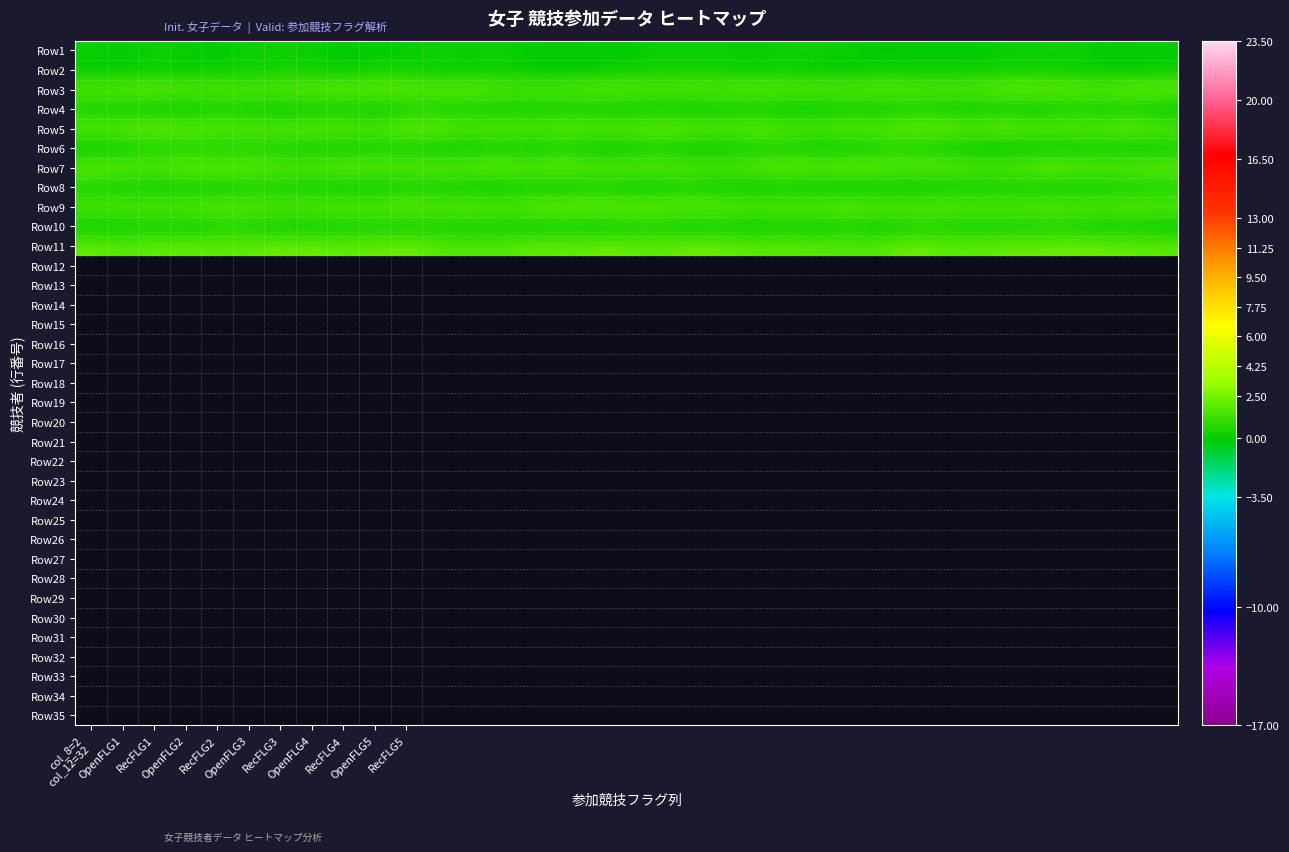

Reading left to right, transcribe all the data shown in this chart.

Row1: 0.2	-0.0	0.2	0.1	-0.2	0.3	0.2	0.2	-0.2	-0.0	-0.1	0.3	0.1	0.2	-0.0	-0.2	0.0	-0.3	0.2	0.1	0.2	-0.1	0.3	0.2	0.2	-0.2	-0.0	-0.3	-0.2	0.1	0.1	0.3	-0.1	-0.1	-0.0
Row2: -0.2	-0.2	-0.0	-0.2	0.1	-0.0	0.2	0.1	-0.1	0.2	0.2	-0.1	-0.1	0.1	-0.2	-0.2	-0.3	0.2	0.1	0.1	0.2	-0.0	0.0	-0.2	-0.2	0.1	-0.0	0.0	0.2	0.1	0.0	0.0	-0.1	-0.3	-0.0
Row3: 1.8	1.9	2.2	1.8	1.7	1.9	1.9	2.1	2.0	2.2	2.1	1.9	2.2	1.8	1.7	1.8	2.1	2.0	1.8	2.0	1.8	2.1	2.0	1.9	1.9	2.1	1.9	1.8	1.8	2.3	2.2	2.1	1.9	2.3	2.2
Row4: 0.1	-0.0	-0.1	-0.2	0.2	-0.0	-0.2	-0.1	0.0	-0.2	0.2	0.2	0.1	-0.0	0.1	0.1	0.1	-0.2	-0.1	-0.3	-0.0	-0.1	-0.2	-0.2	0.1	-0.2	0.3	0.0	-0.1	0.1	-0.3	0.3	-0.0	0.2	-0.3
Row5: 2.0	2.0	2.3	2.0	2.0	1.9	1.9	2.0	2.0	1.7	2.2	2.2	1.8	2.0	1.8	2.1	1.9	2.1	2.1	2.2	1.8	2.2	1.8	1.7	2.0	1.9	2.2	2.2	1.9	2.3	1.9	2.0	1.9	2.3	1.8
Row6: -0.3	-0.0	0.3	0.2	0.1	0.2	0.2	0.0	-0.1	0.2	0.1	-0.1	-0.2	0.1	-0.1	0.3	-0.2	-0.2	0.2	-0.2	-0.2	0.1	0.2	-0.2	-0.1	0.2	0.3	0.0	-0.2	-0.3	-0.2	-0.2	0.1	-0.2	0.0
Row7: 2.1	2.0	1.8	2.2	2.1	2.1	1.8	1.8	2.3	1.9	1.9	2.0	2.1	2.3	1.9	2.3	1.7	2.0	2.1	1.8	1.8	2.0	2.3	2.1	2.3	2.2	2.0	2.2	1.7	1.8	2.2	2.2	1.8	2.0	2.1
Row8: 0.2	0.1	-0.1	-0.1	-0.0	0.1	0.2	-0.0	-0.2	-0.2	0.1	0.2	-0.2	-0.3	0.1	-0.2	0.2	-0.1	-0.2	0.3	-0.2	-0.1	-0.2	-0.2	-0.3	-0.3	-0.2	-0.3	0.1	0.1	-0.1	-0.1	0.0	0.2	0.2
Row9: 1.7	1.8	1.8	1.8	2.0	1.9	1.7	1.9	2.0	1.8	2.2	1.7	2.3	1.8	2.2	2.2	2.3	2.2	2.2	2.1	2.2	1.8	2.0	2.0	2.2	2.0	1.9	2.1	1.9	1.8	2.0	2.0	1.8	1.9	1.9
Row10: -0.1	-0.1	0.1	-0.1	0.3	0.2	-0.0	-0.1	0.0	0.2	0.1	0.2	0.0	0.1	-0.1	0.1	-0.2	0.1	0.2	-0.2	0.1	-0.2	0.1	-0.2	0.3	-0.2	0.3	0.2	0.1	0.2	0.2	0.3	-0.1	0.1	-0.2
Row11: 2.1	1.8	2.0	2.0	2.0	2.0	2.2	2.2	2.0	2.1	2.3	1.8	1.8	1.8	2.1	2.0	2.2	2.1	1.9	2.2	2.2	1.9	1.9	1.9	1.8	1.8	2.3	2.0	1.9	2.1	2.0	2.3	2.2	2.0	1.9